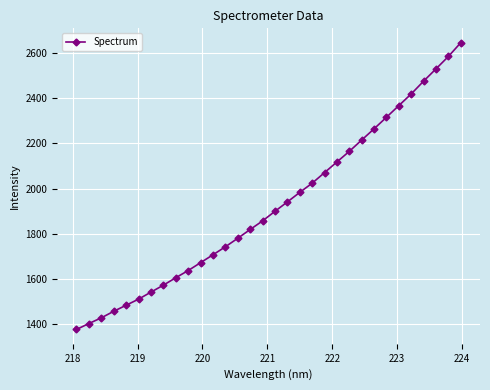

Does the chart display data point markers on the line(s)?

Yes